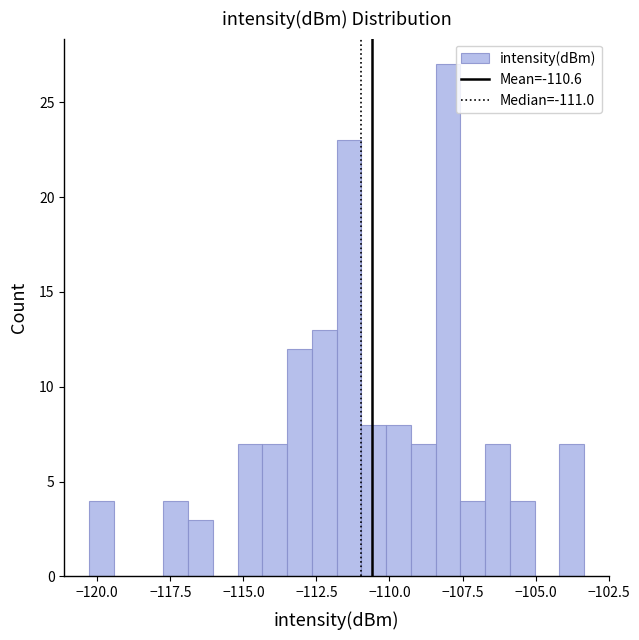

Read against the x-axis, roughly where is the centre of the tallest bar?

-108.0